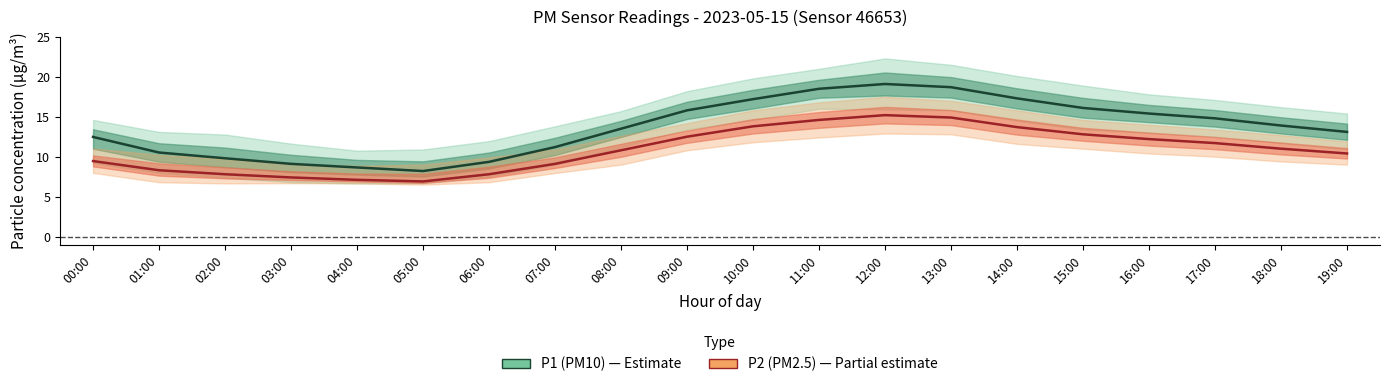

What position from the right is 17:00?

3